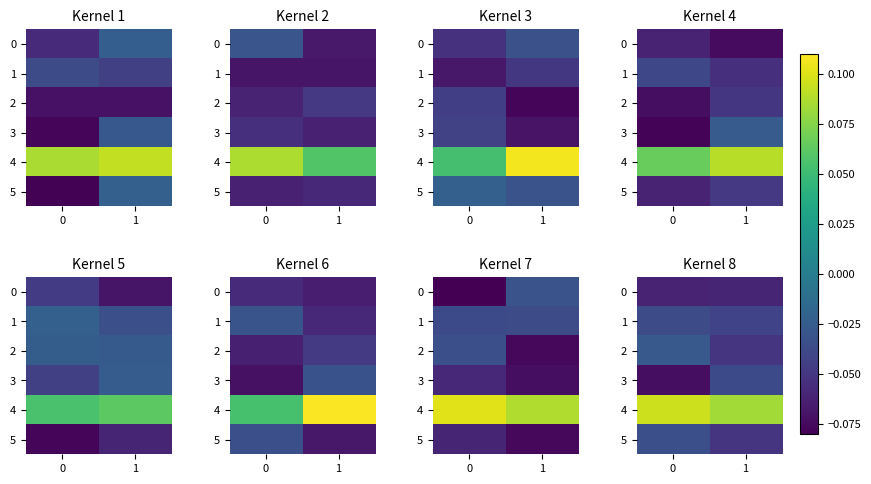

What is the greatest value displayed?

0.1